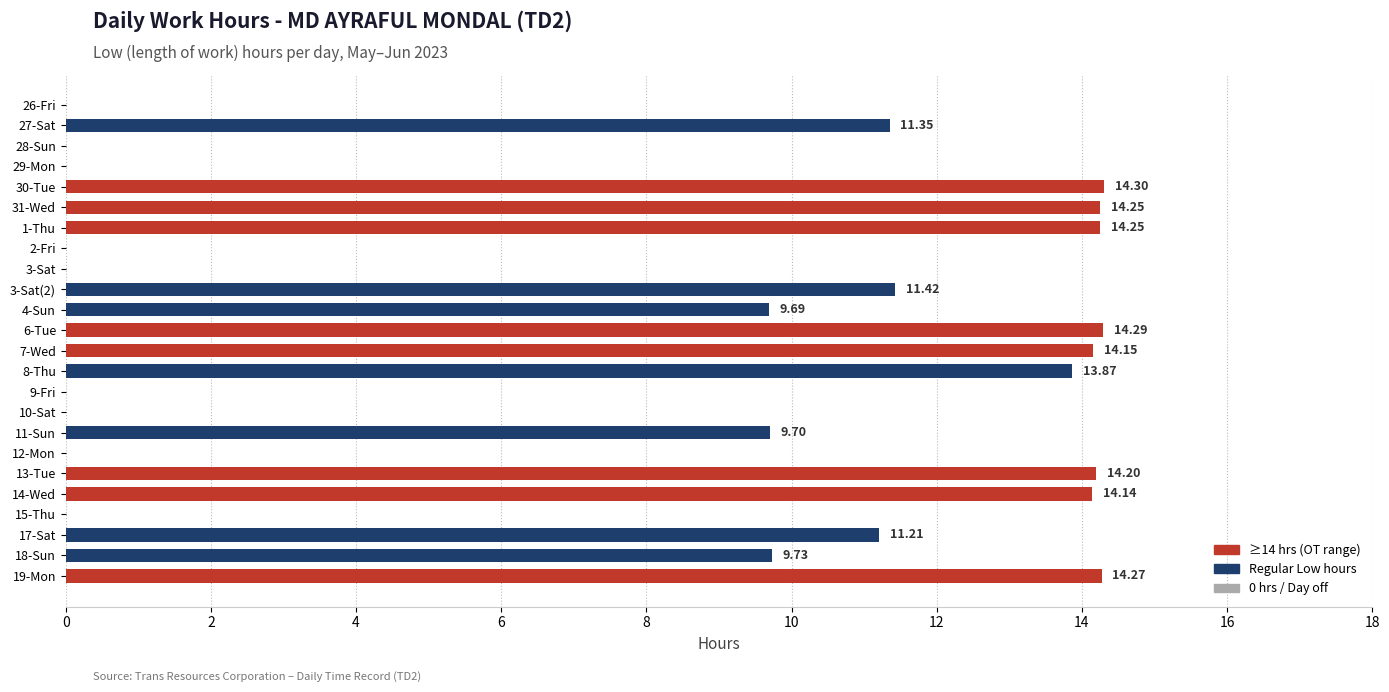

Between 6-Tue and 7-Wed, which is larger?

6-Tue